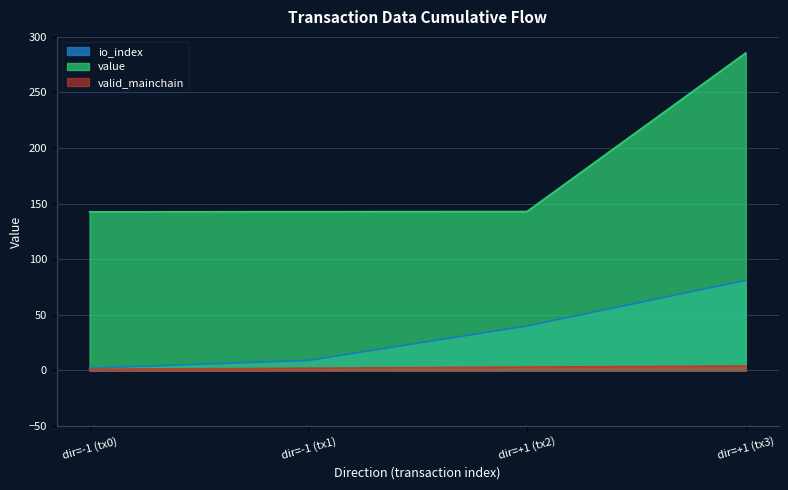

Reading left to right, extract all data points from this chart.

io_index: 2.0	7.0	31.0	41.0
value: 142.6	0.2	0.2	142.6
valid_mainchain: 1.0	1.0	1.0	1.0